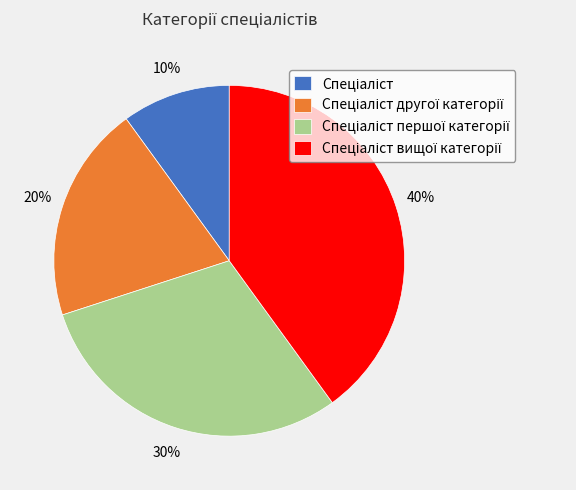

To the nearest percent, what is the difference between the largest and smallest slice percentages?

30%